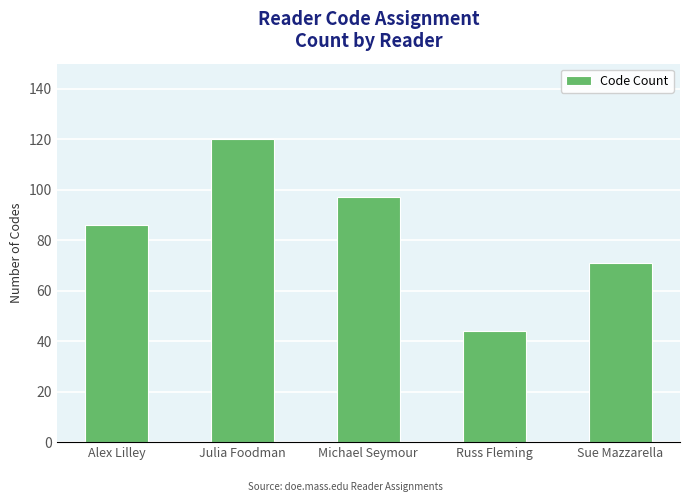

What position from the right is Michael Seymour?

3